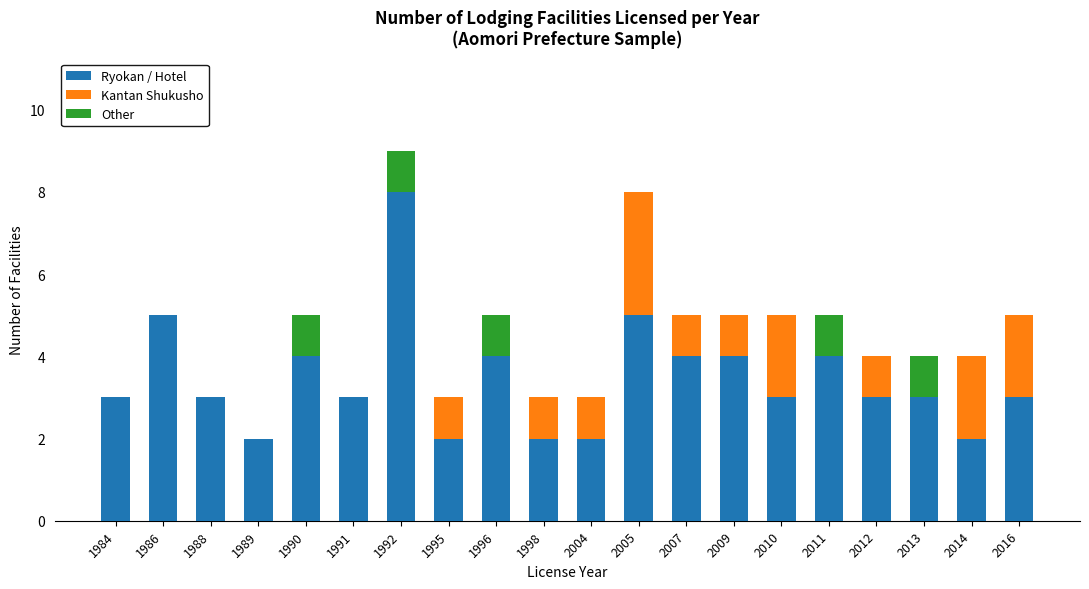

How many data points does each series have?

20